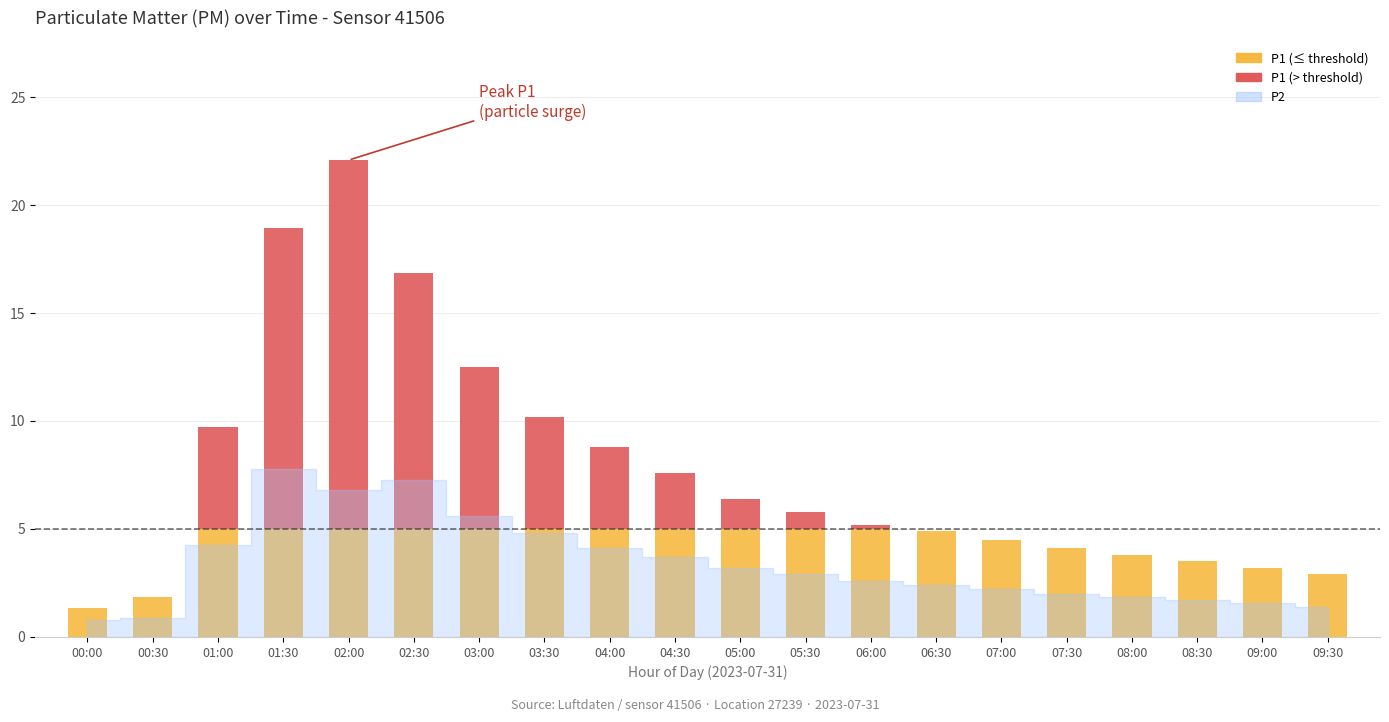

What is the total value across all series at 08:30?

3.5